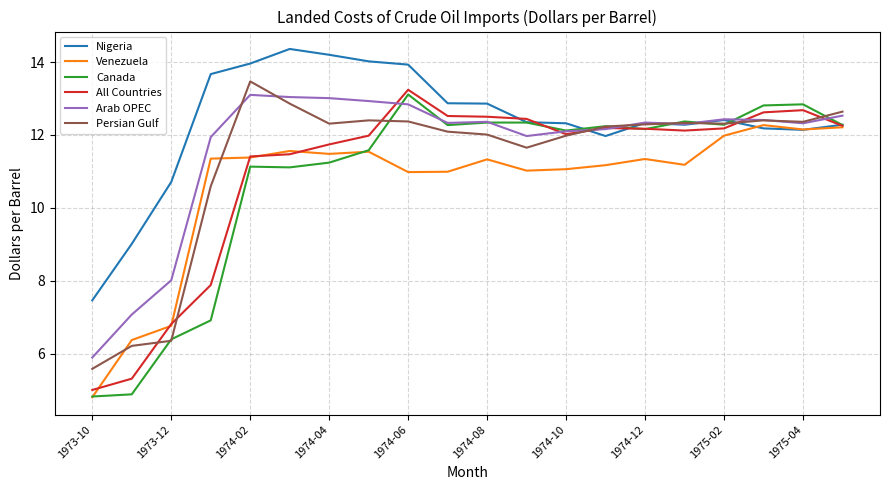

What is the highest value of the Canada series?

13.1